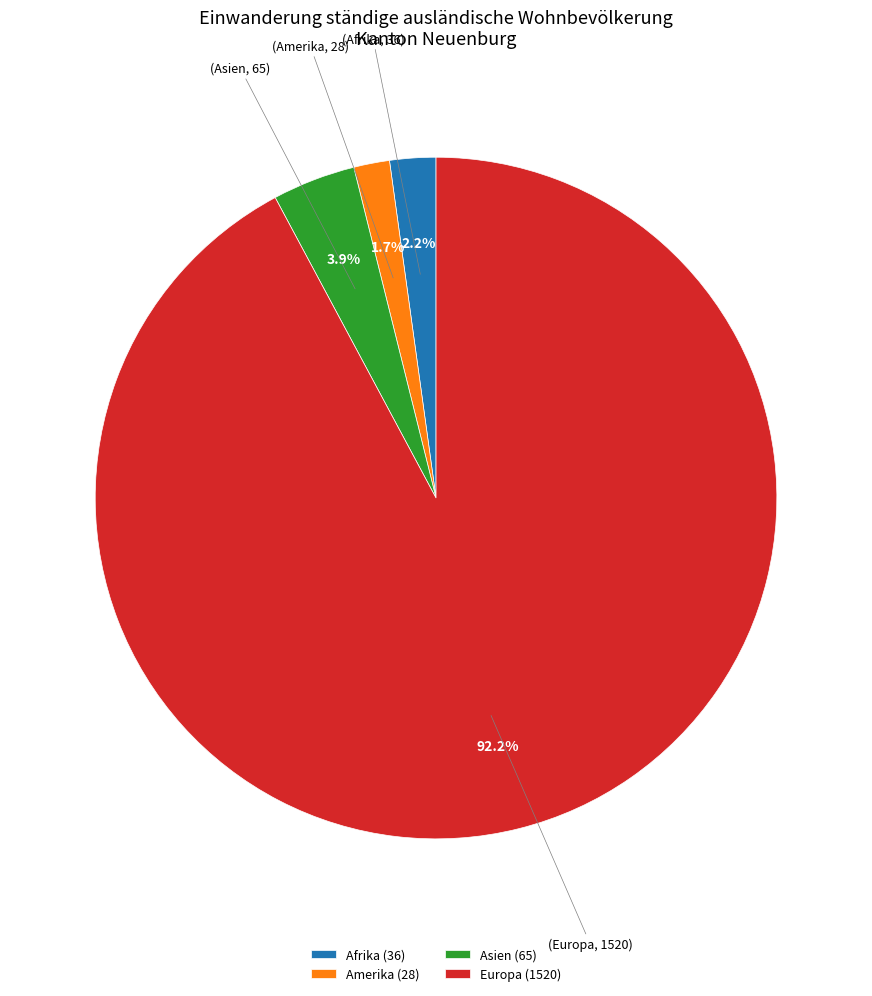

Combined, do Europa (1520) and Amerika (28) account for over 50%?

Yes